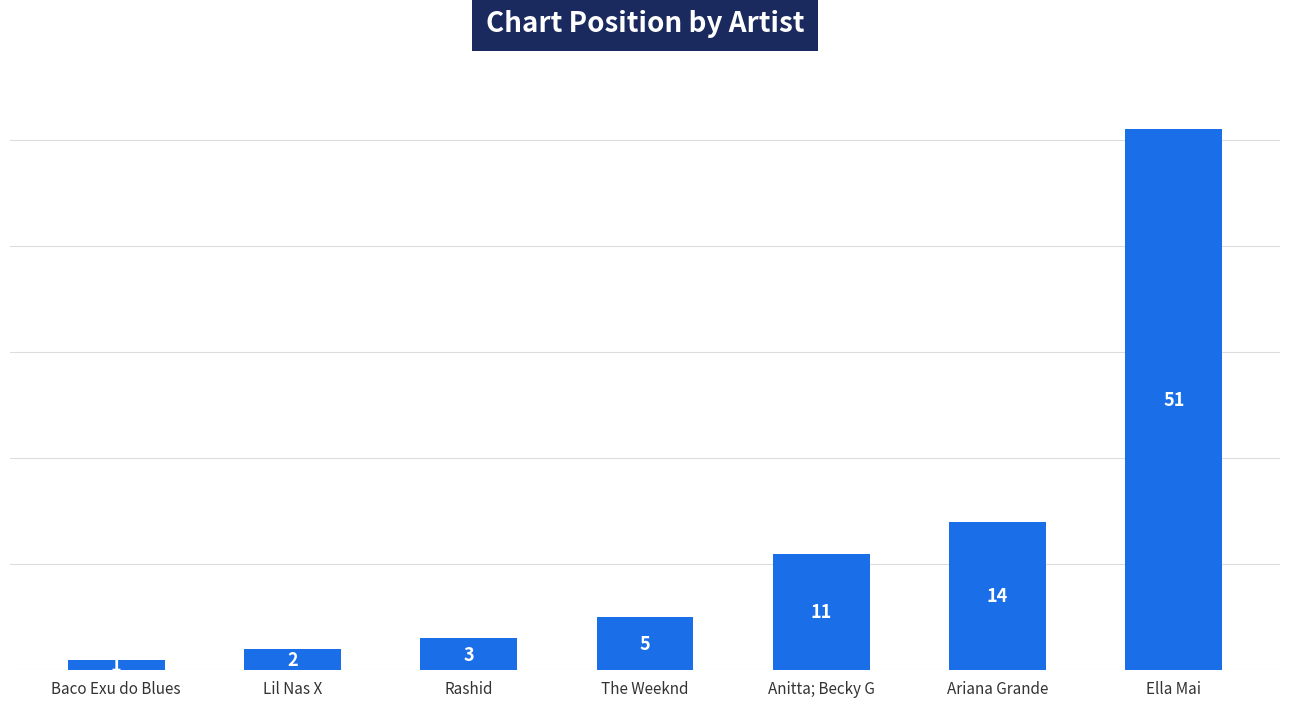

Rank the categories by value from highest to lowest.

Ella Mai, Ariana Grande, Anitta; Becky G, The Weeknd, Rashid, Lil Nas X, Baco Exu do Blues